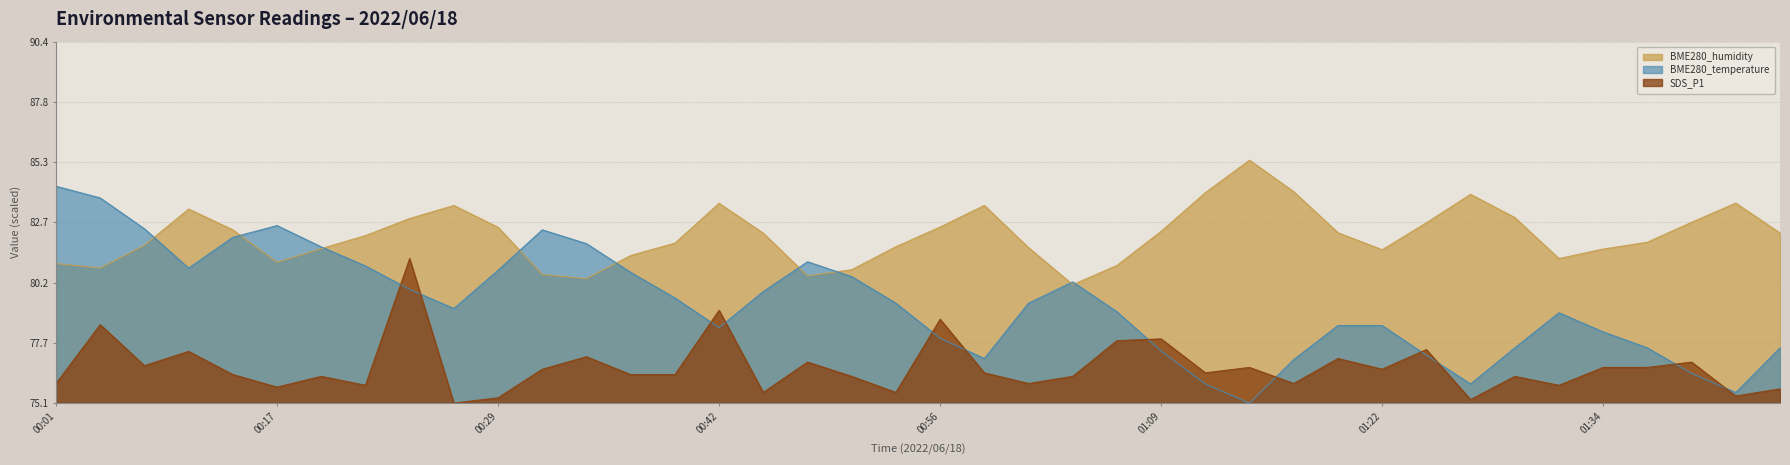

What position from the right is 01:34?

5